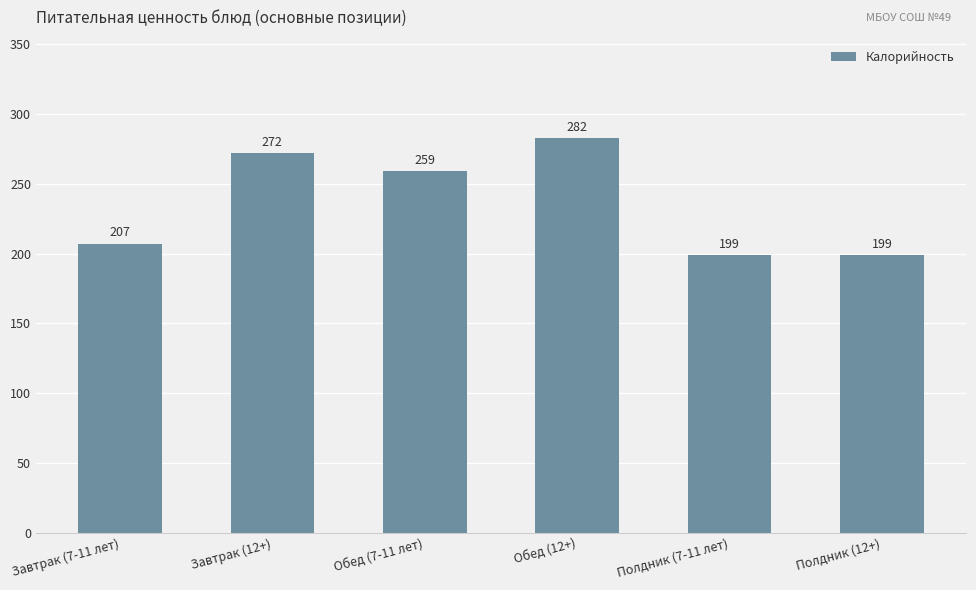

At which category does the chart reach its peak across all series?

Обед (12+)